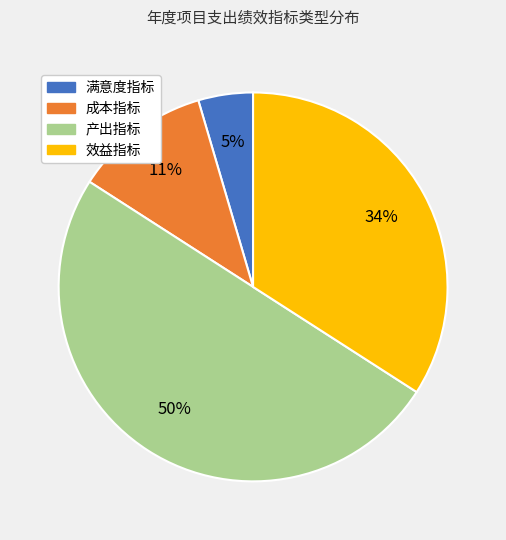

To the nearest percent, what is the difference between the largest and smallest slice percentages?

45%